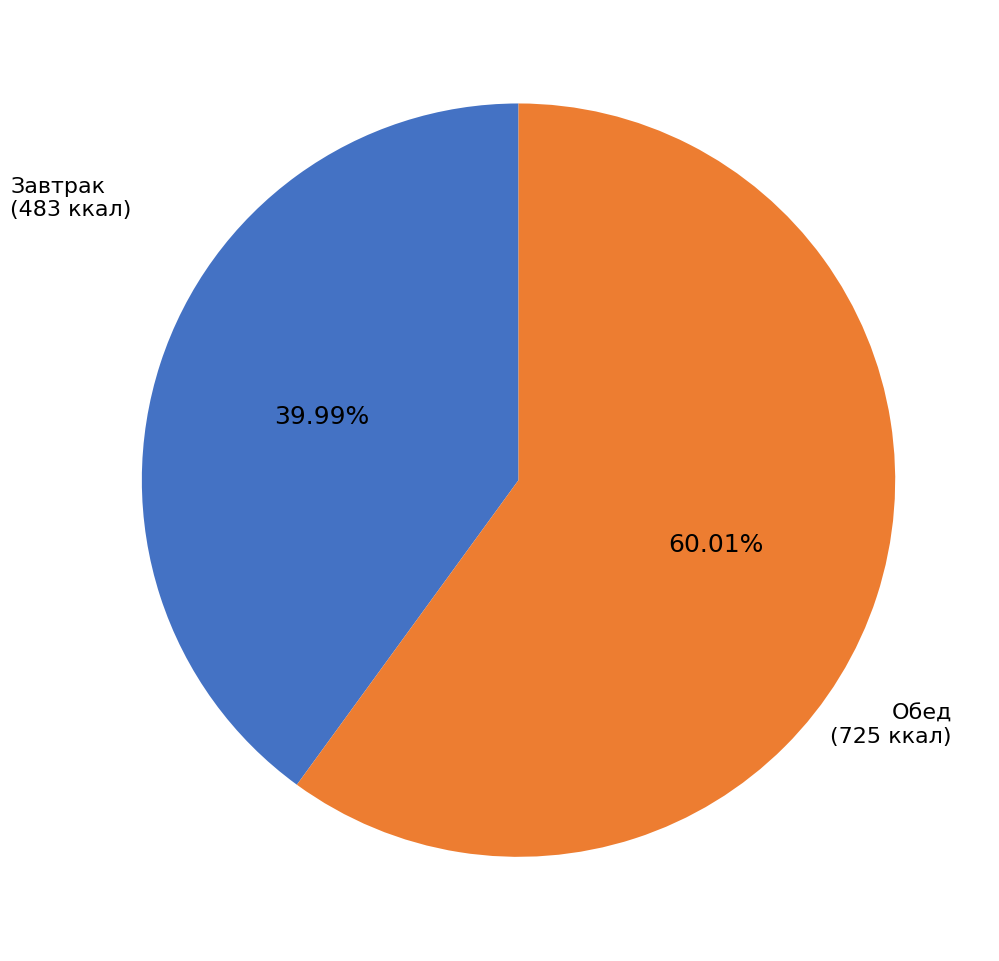

Is there a majority slice in this chart?

Yes